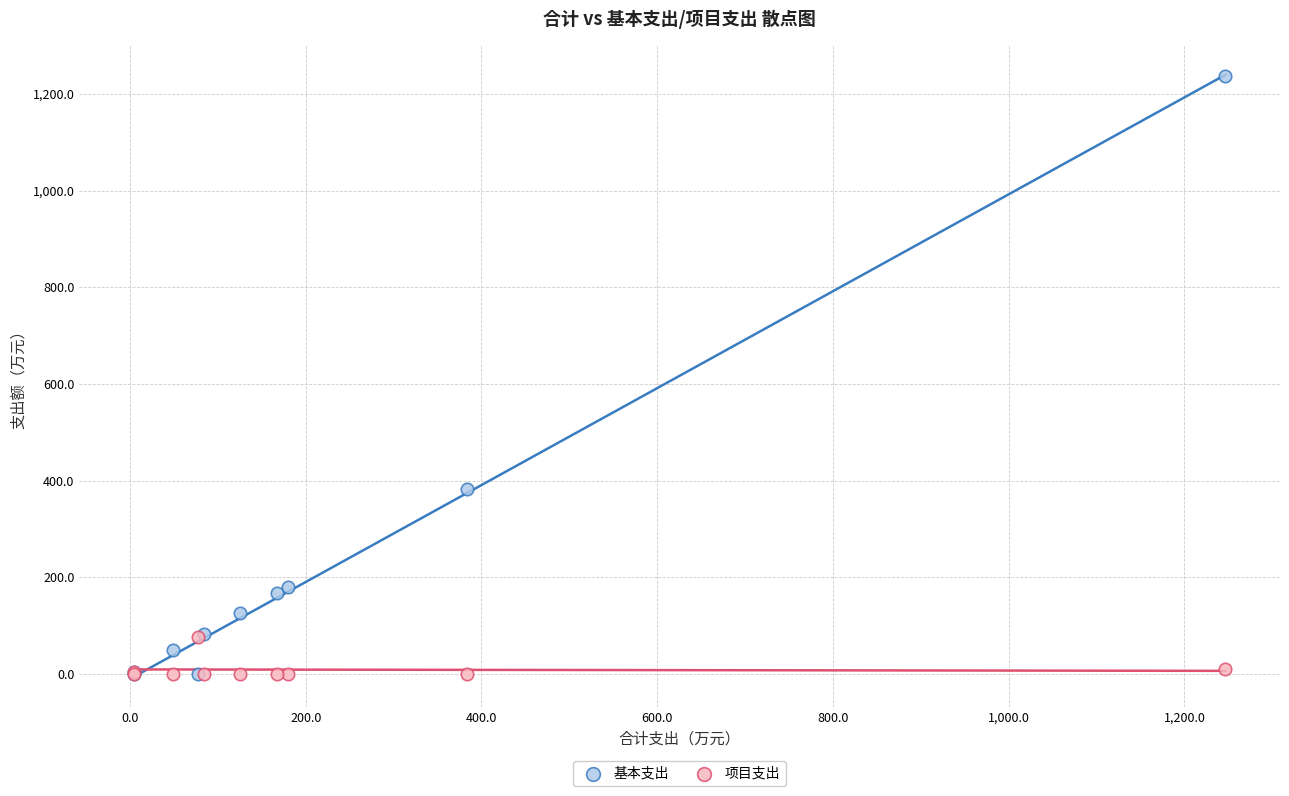

Which series has the largest Y range (max minus min)?

基本支出